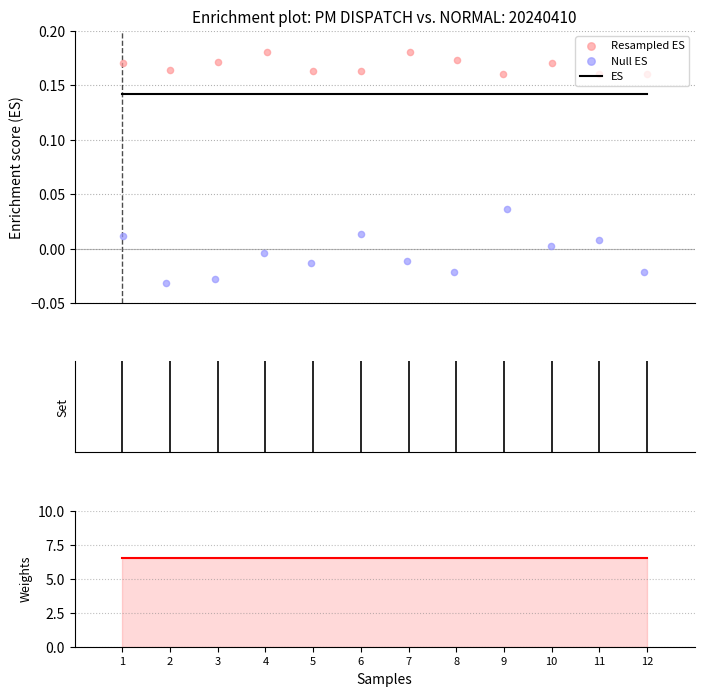

Which series reaches the minimum Y coordinate?

Null ES